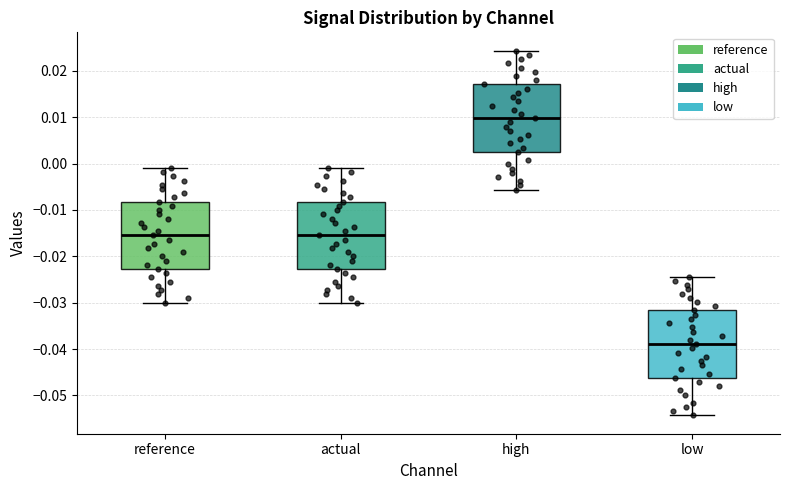

Which box's median line is the lowest?

low